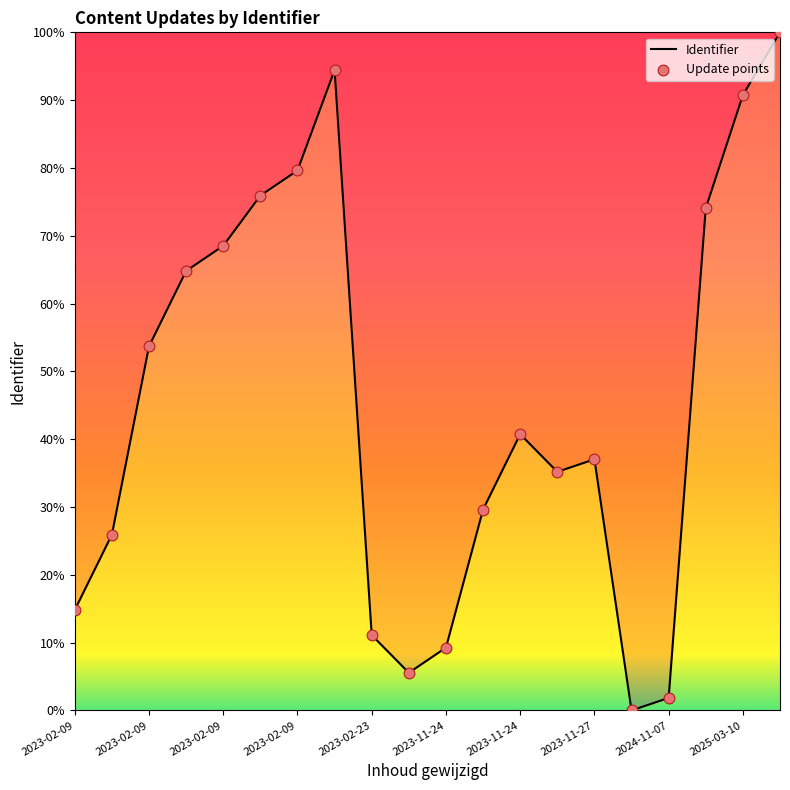

What is the difference between the maximum and minimum values?

100.0